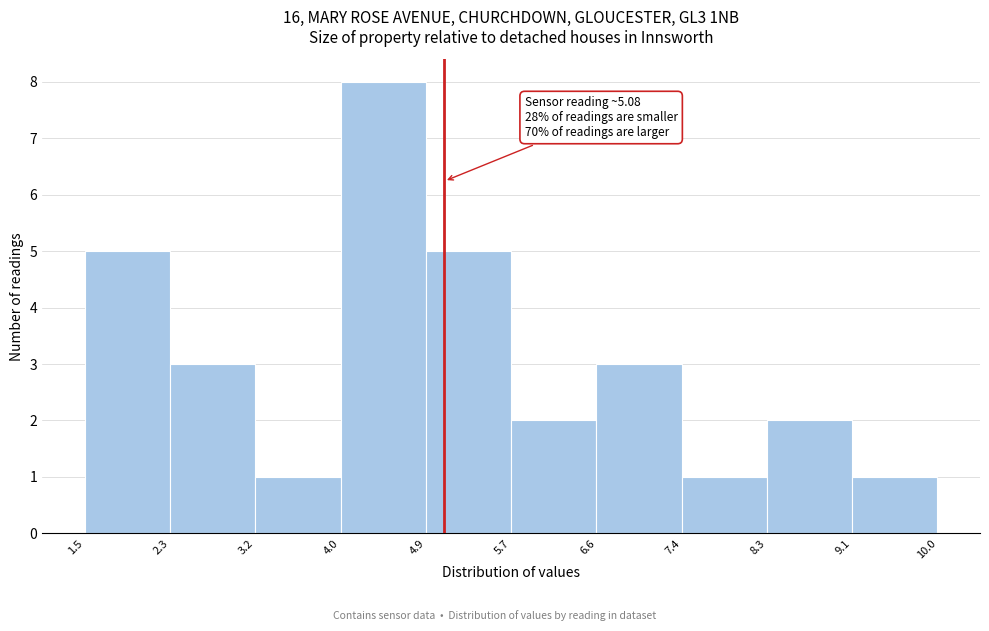

Which range on the x-axis has the tallest bar?

4.0 to 4.9